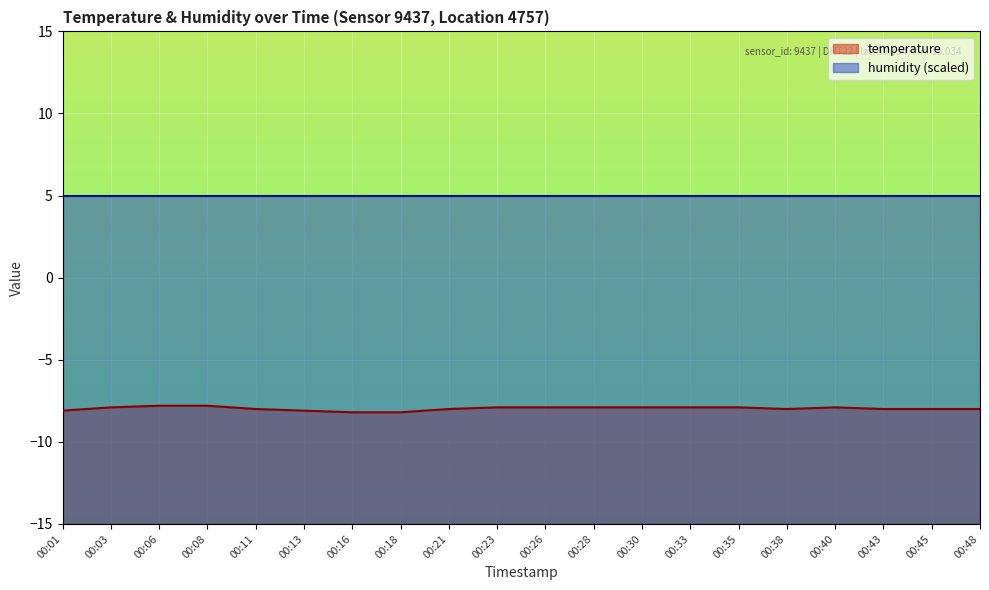

How many points are lower than both their immediate neighbors (excluding endpoints)?

1